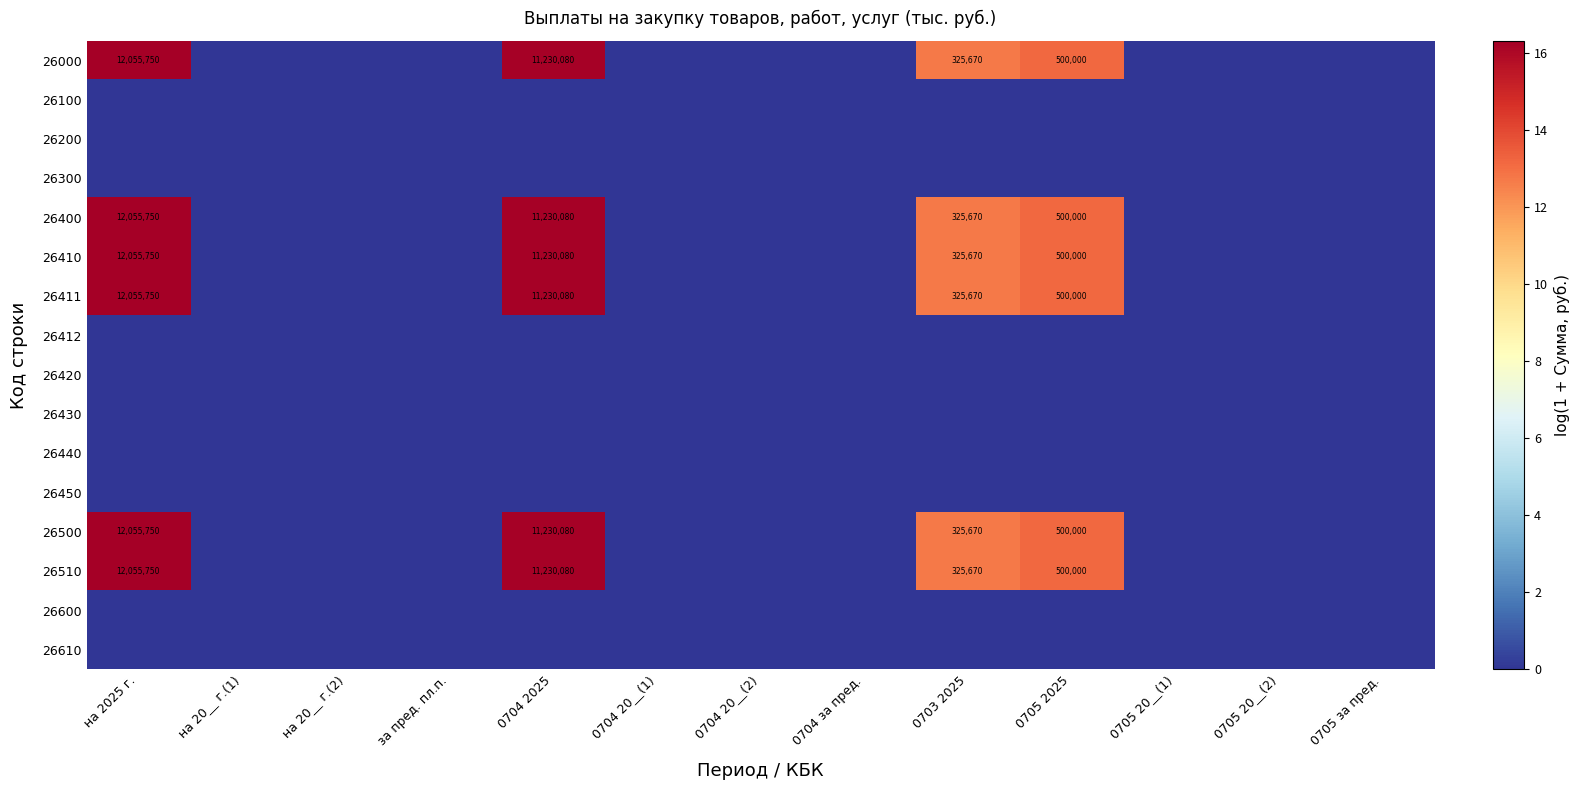

Is it true that 26411 equals 500000 at 0705 2025?

True